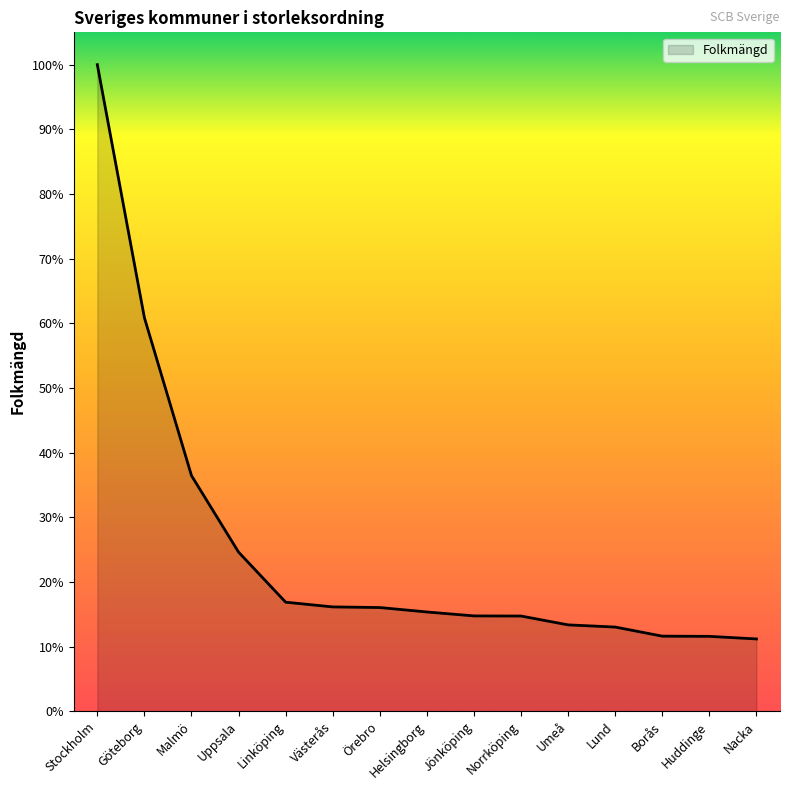

What is the label of the 5th point from the right?

Umeå